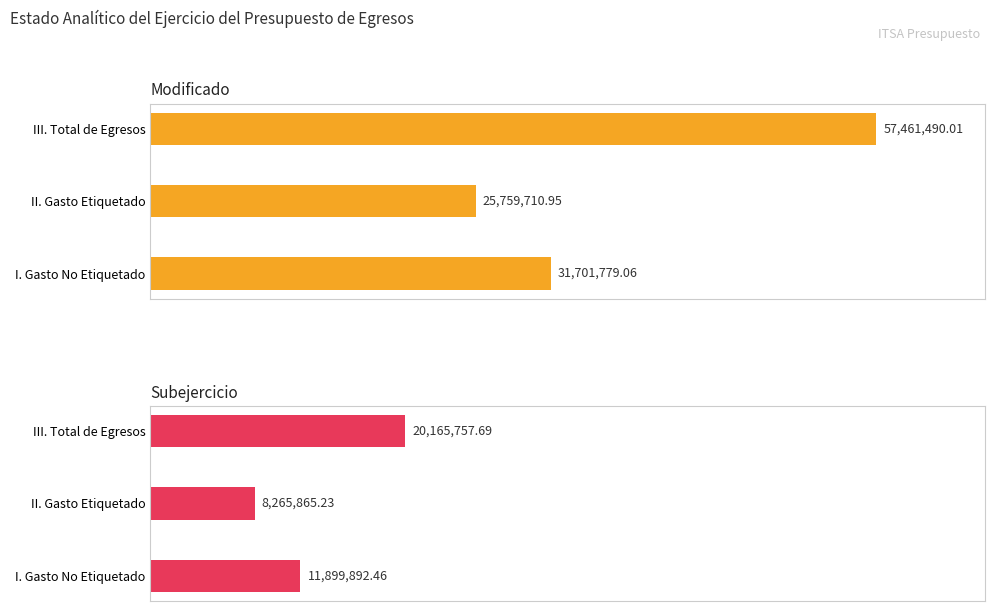

Count the number of data series in this chart.

2